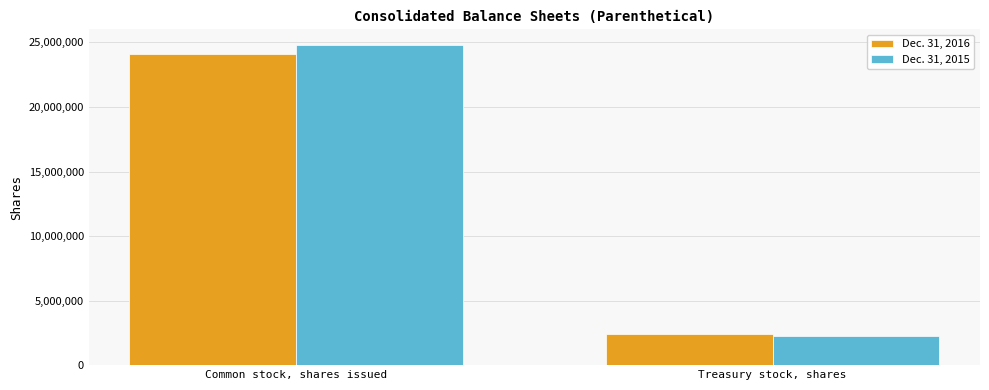

What is the sum of the Dec. 31, 2016 values at Common stock, shares issued and Treasury stock, shares?

26534461